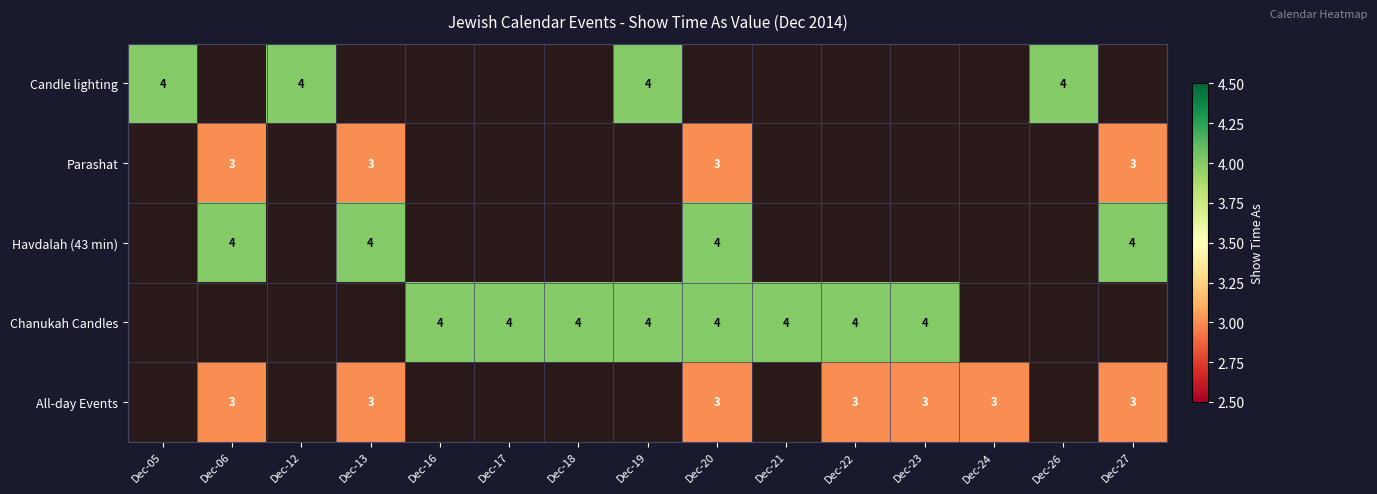

True or false: All-day Events has a value of 5 at Dec-22.

False